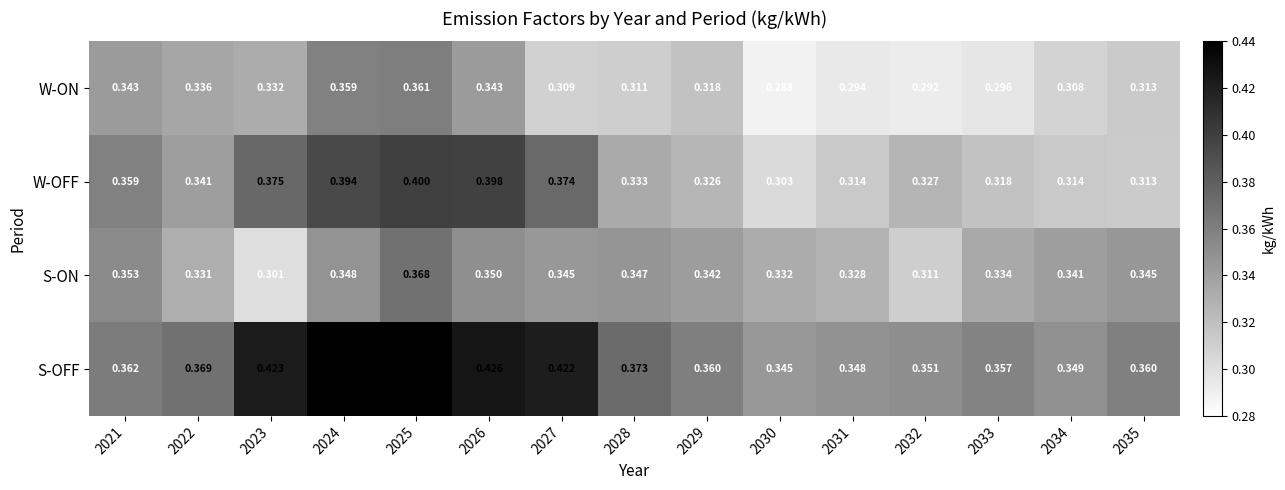

List the series in order of their peak value, highest first.

S-OFF, W-OFF, S-ON, W-ON